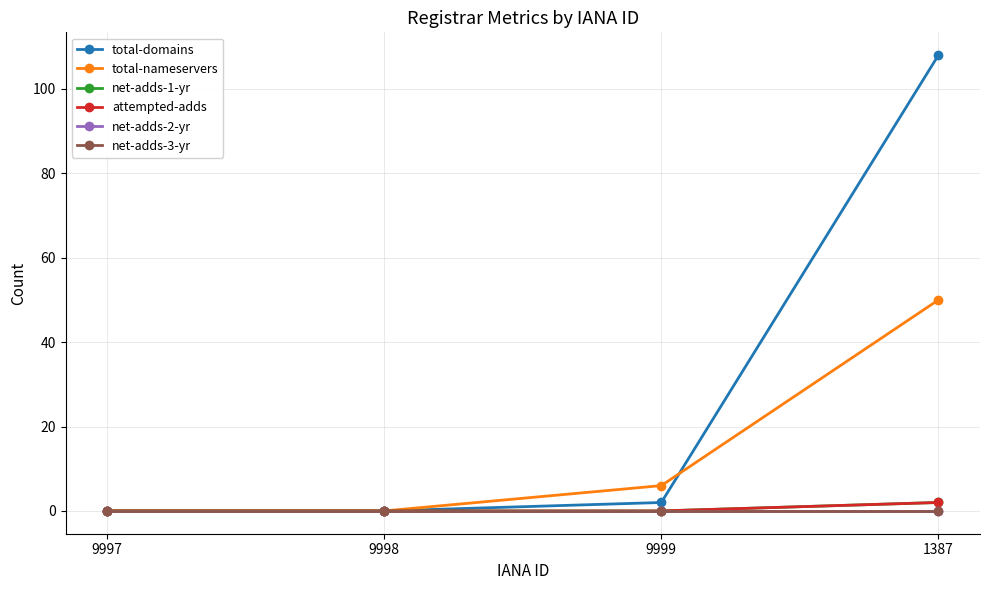

How many lines are shown in the chart?

6